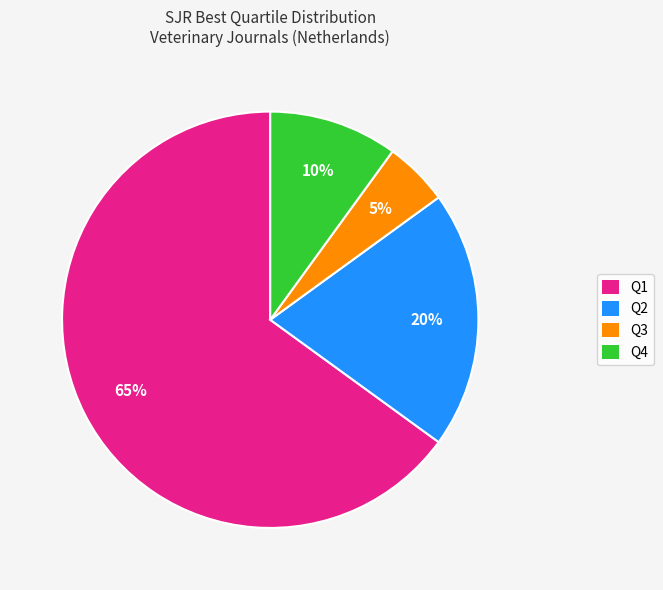

Between Q4 and Q3, which is larger?

Q4